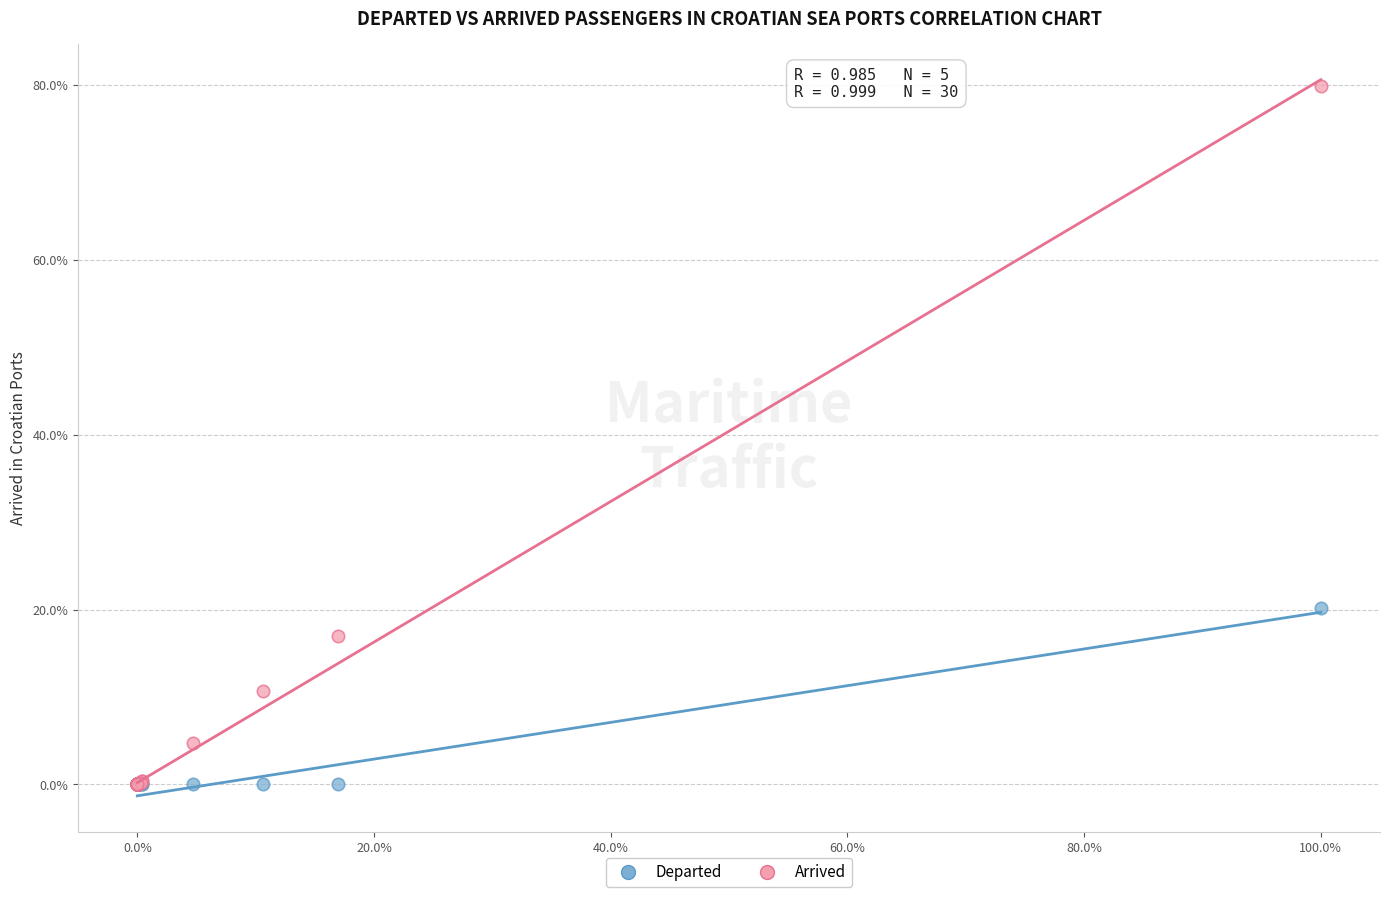

Across all series, what Y value is closest to 39?

20.2